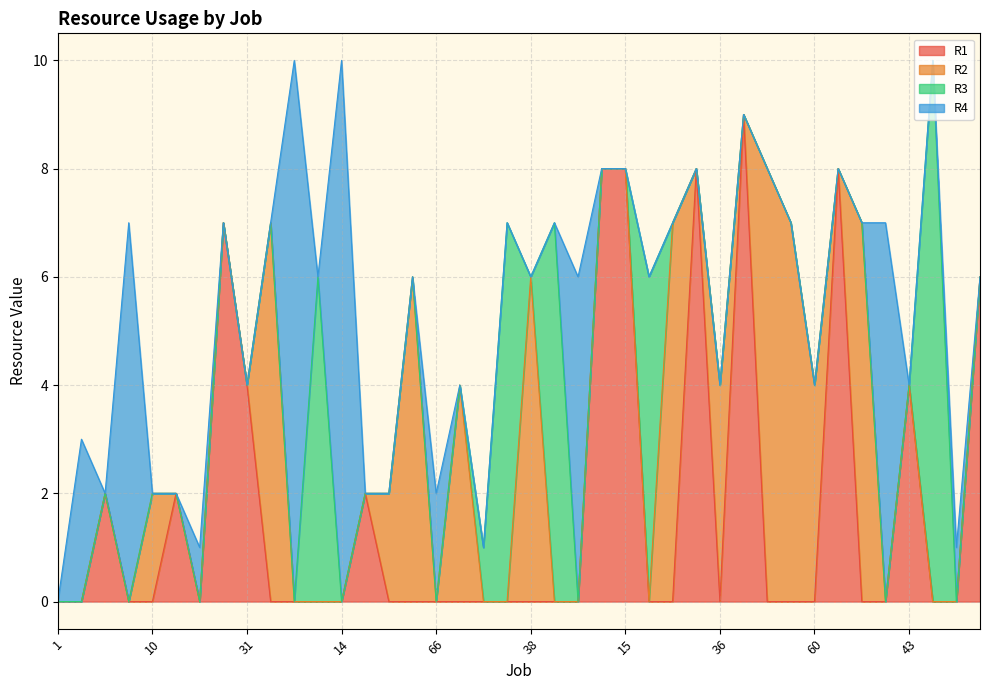

How many lines are shown in the chart?

4